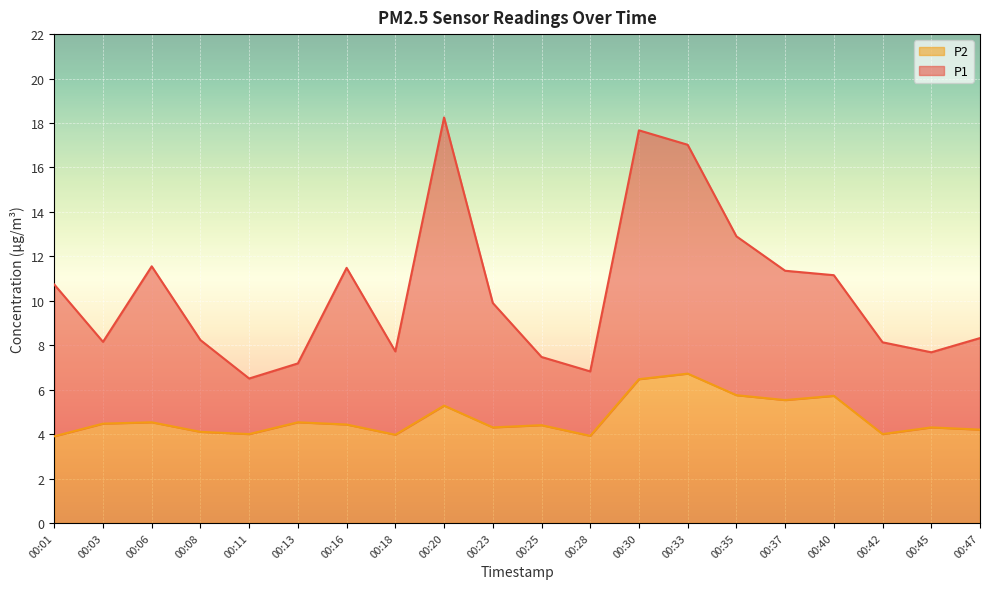

What is the difference between the maximum and second lowest values in the P2 series?

2.8